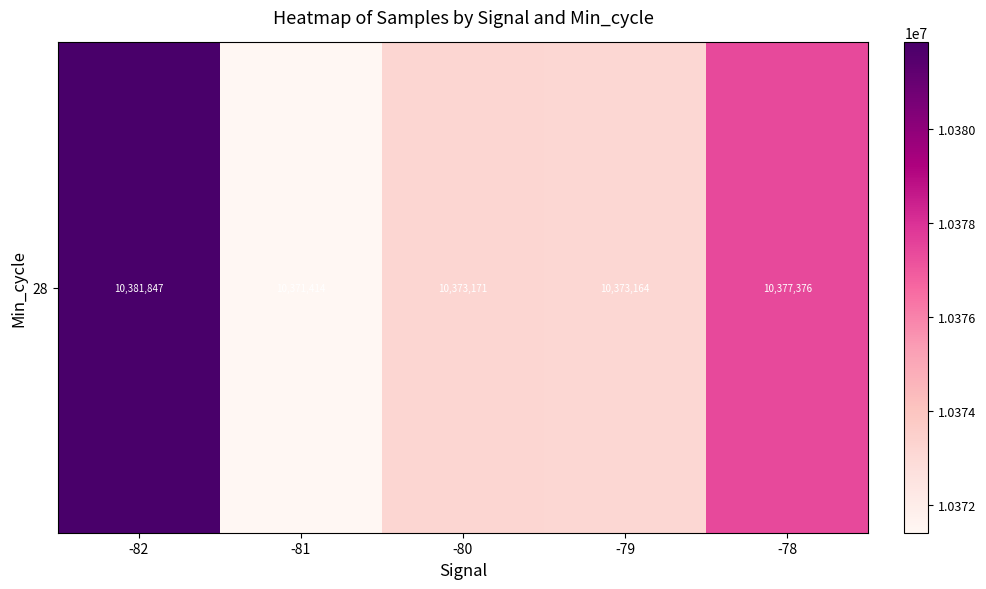

How many series are shown in this chart?

1